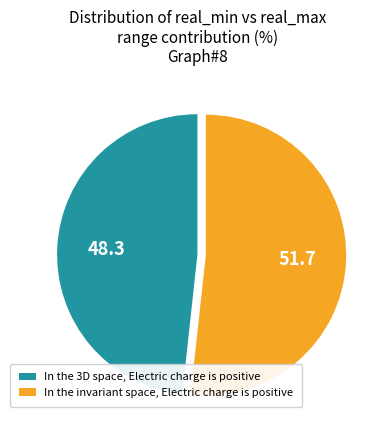

Is there a majority slice in this chart?

Yes